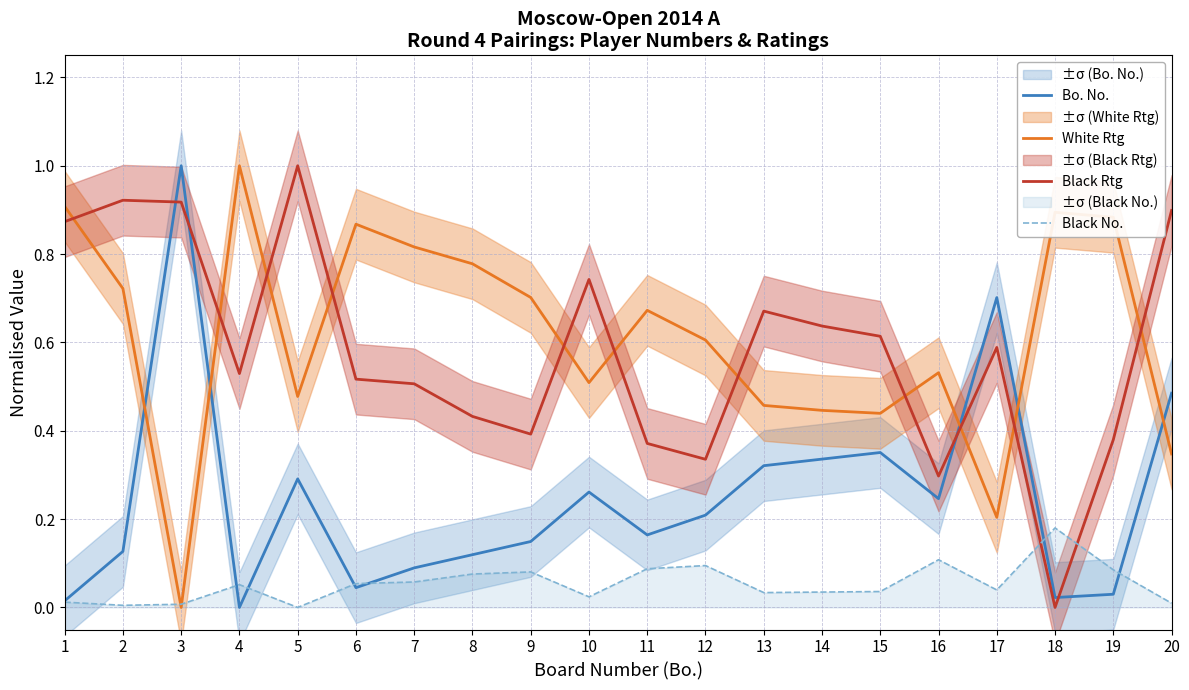

After their last crossing, which series has the higher values: Black No. or Bo. No.?

Bo. No.